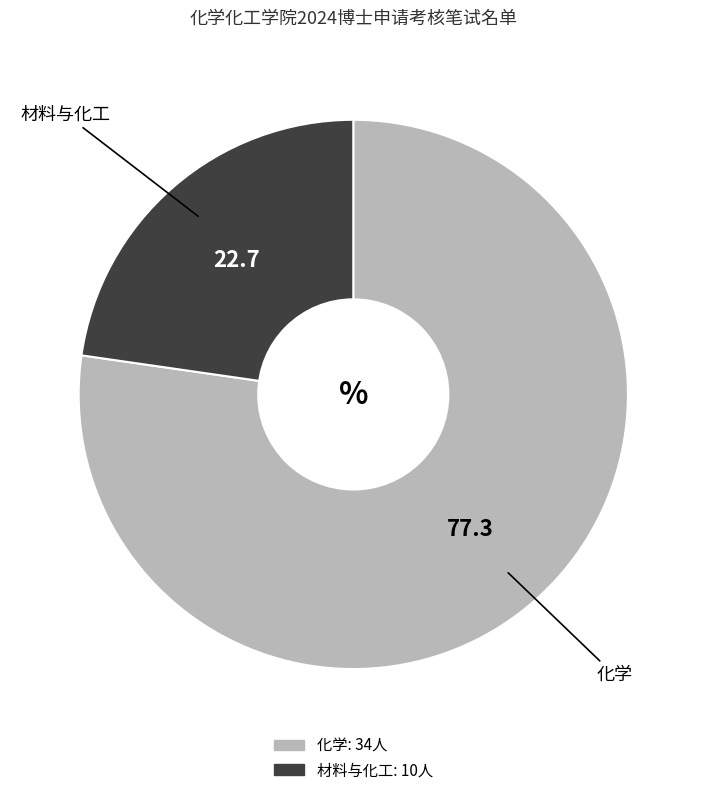

Between 化学 and 材料与化工, which is larger?

化学